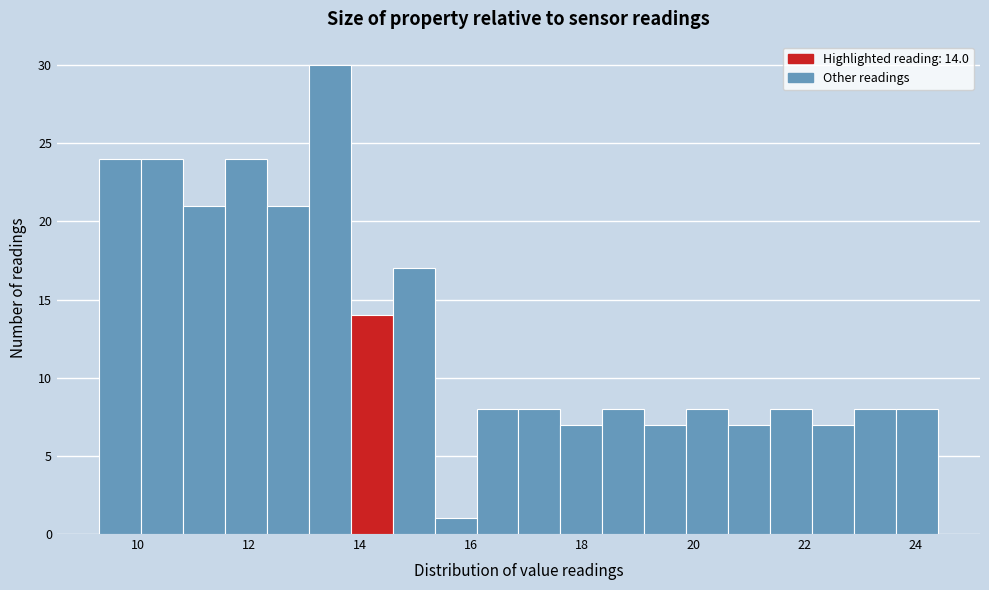

Read against the x-axis, roughly where is the centre of the tallest bar?

13.4